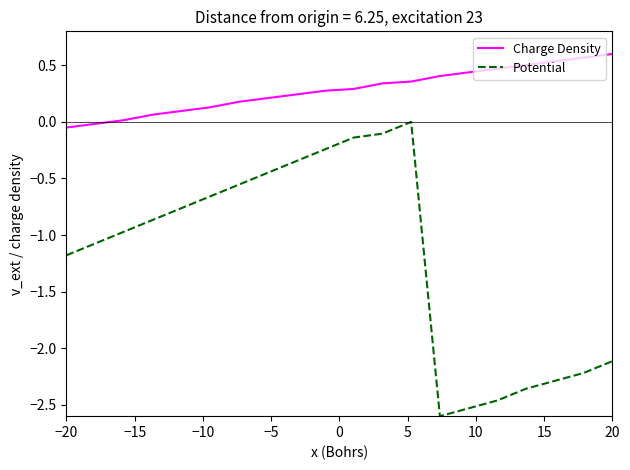

True or false: Potential and Charge Density intersect in this chart.

False